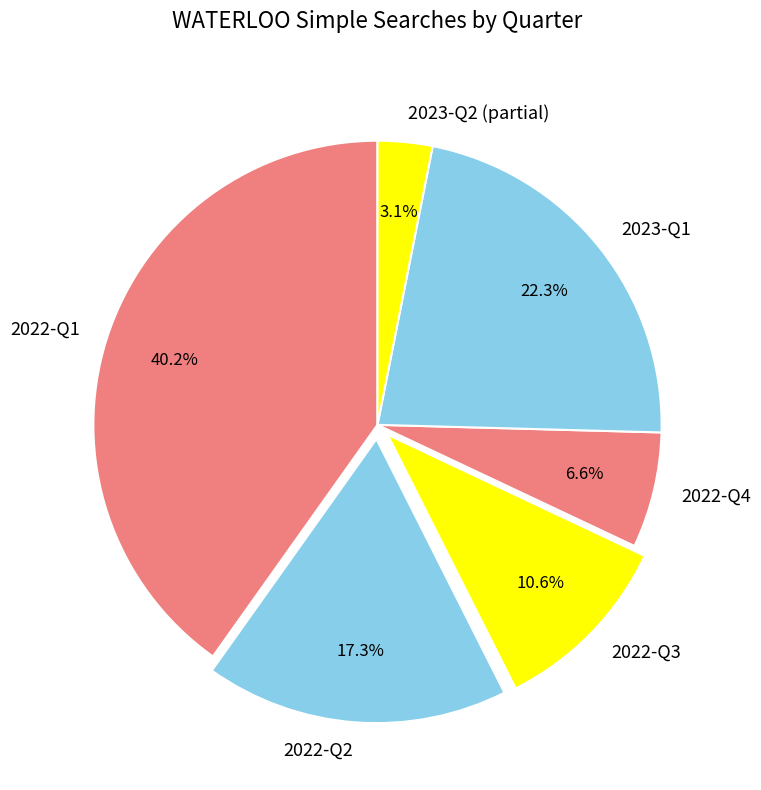

What percentage do 2022-Q3 and 2022-Q1 together represent?

50.7%